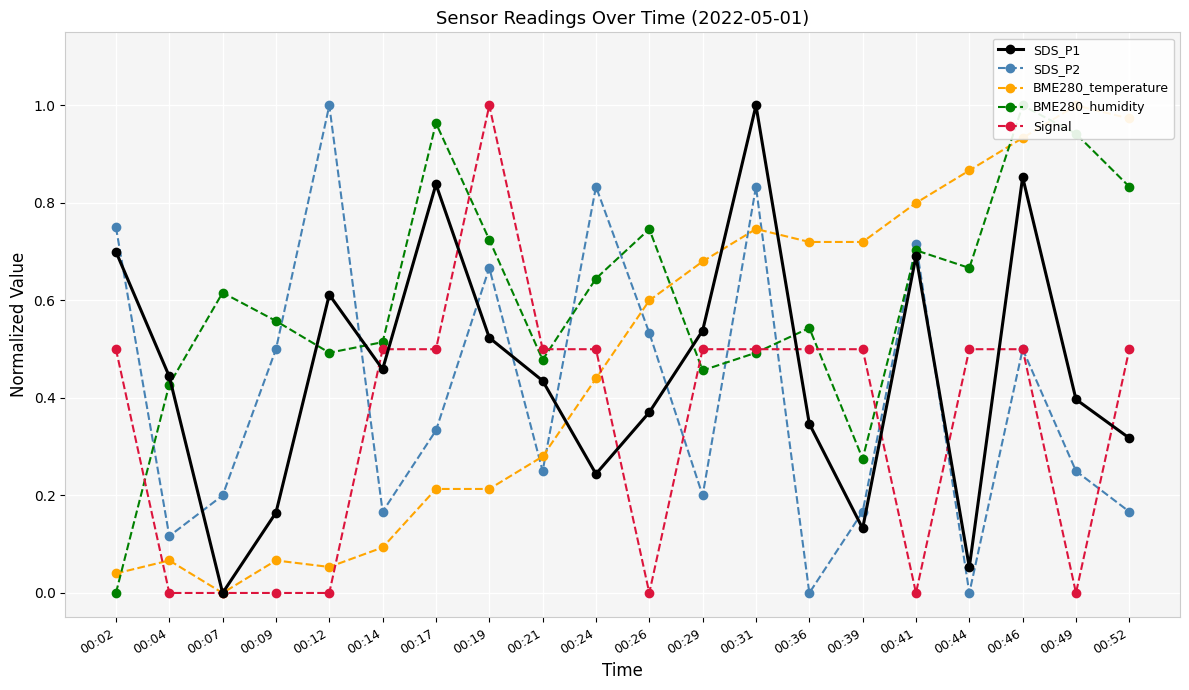

At how many categories does at least one series exceed 0?

20